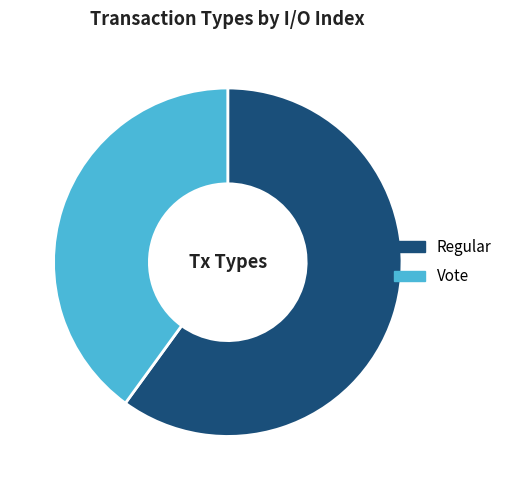

Which has a higher value, Vote or Regular?

Regular